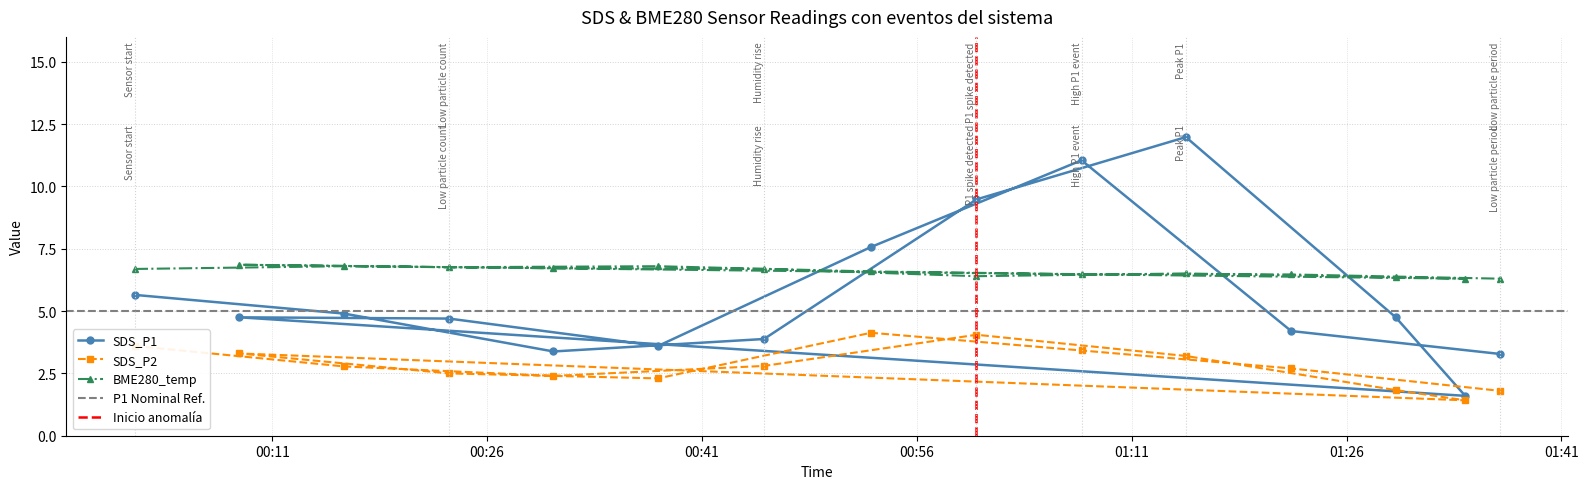

True or false: SDS_P2 and SDS_P1 intersect in this chart.

False